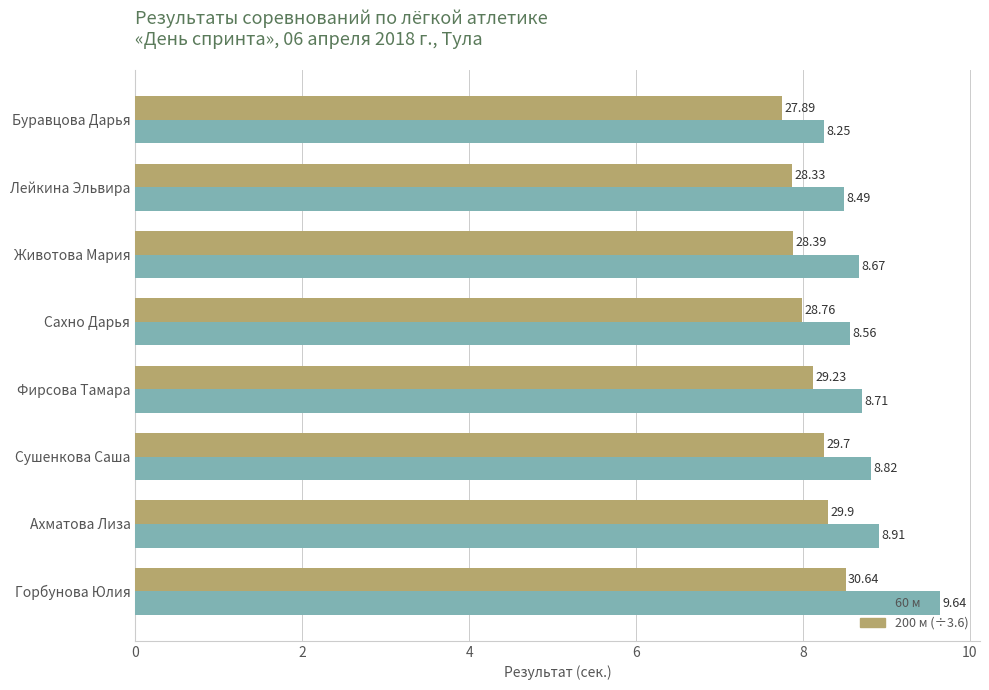

Rank the series by their average value, from lowest to highest.

200 м (÷3.6), 60 м